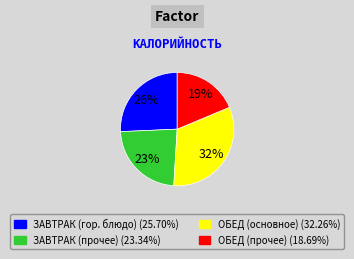

Does any single category account for the majority?

No